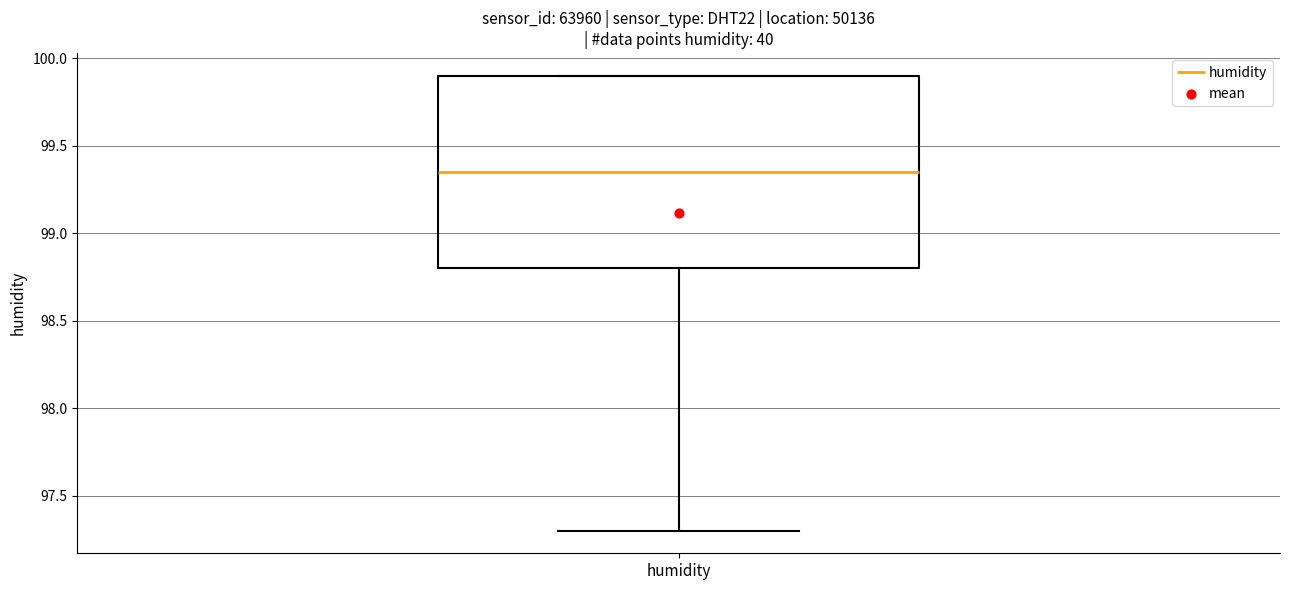

Read this box plot against the y-axis: the position of the median line, the range covered by the box, and the ends of both whiskers. The values are not printed on the chart, so give them approximately, as read against the axis.

median 99.35, box 98.80 to 99.90, whiskers 97.30 to 99.90